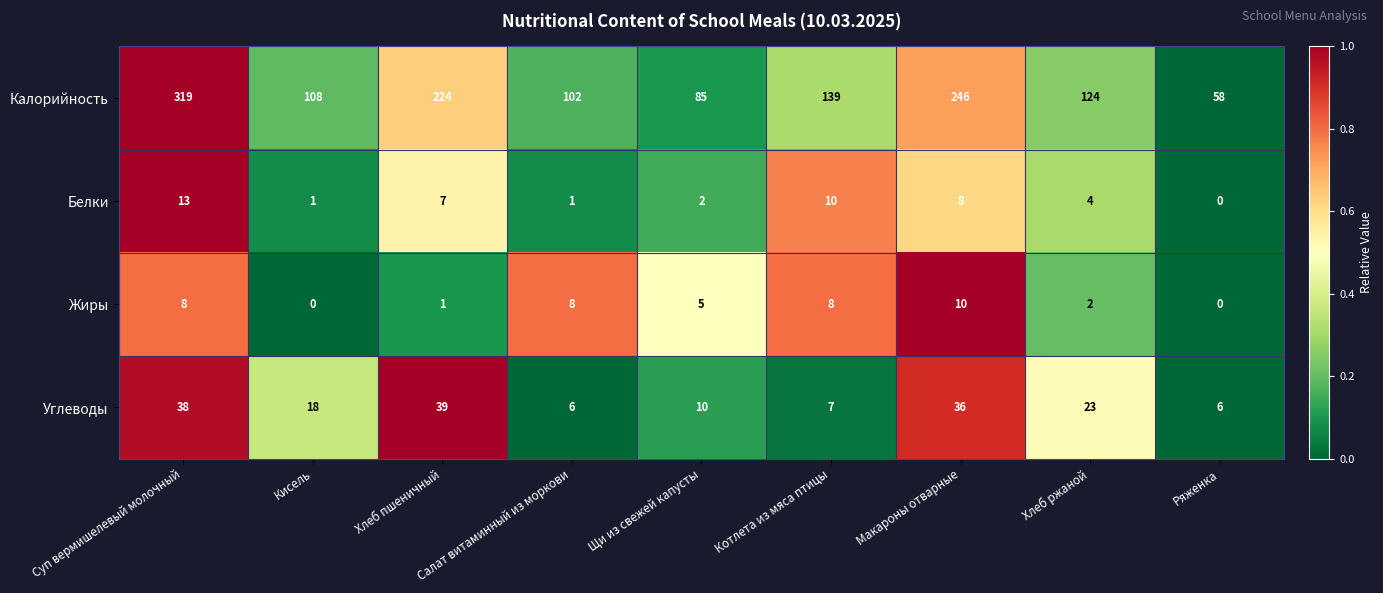

What is the total value across all series at Салат витаминный из моркови?

117